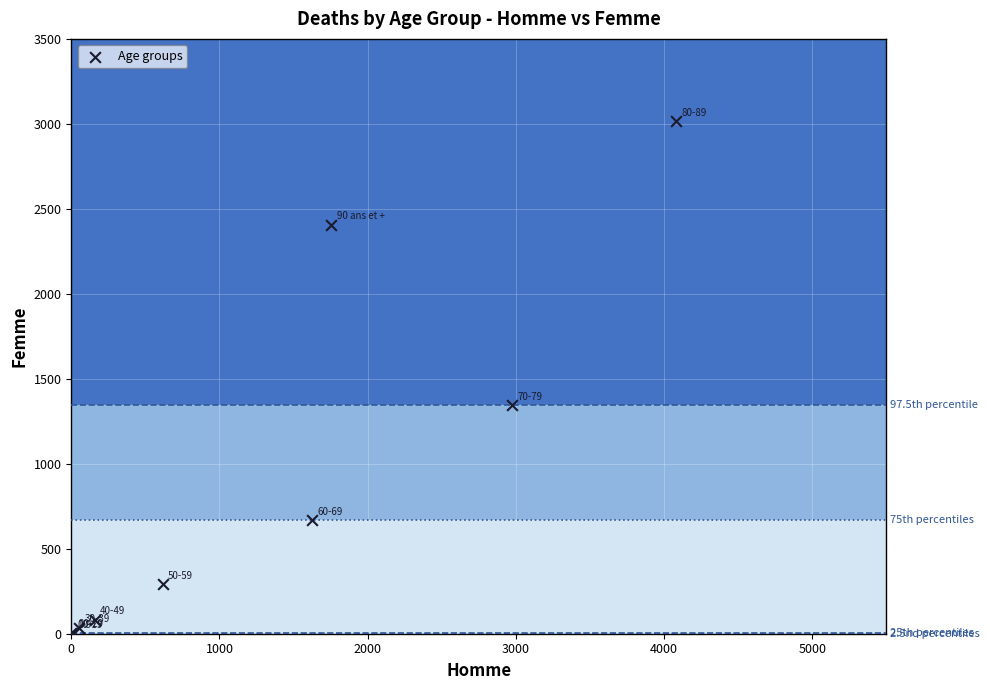

What Y value in the scatter plot is closest to 1508?

1343